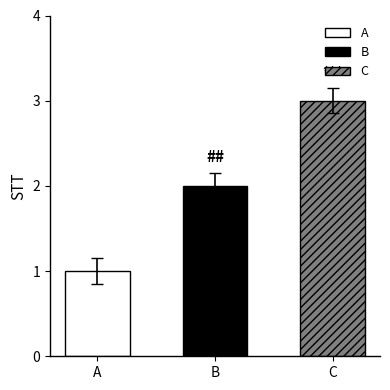

Where is the data nearest to the value 2?

B